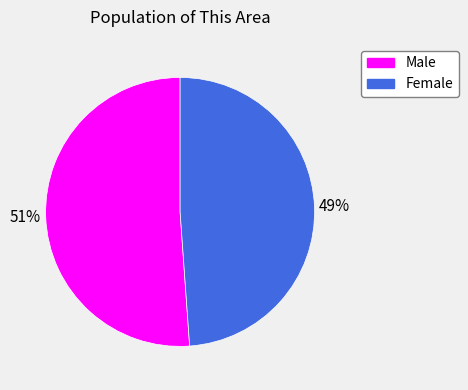

Which slice represents more than half of the pie?

Male